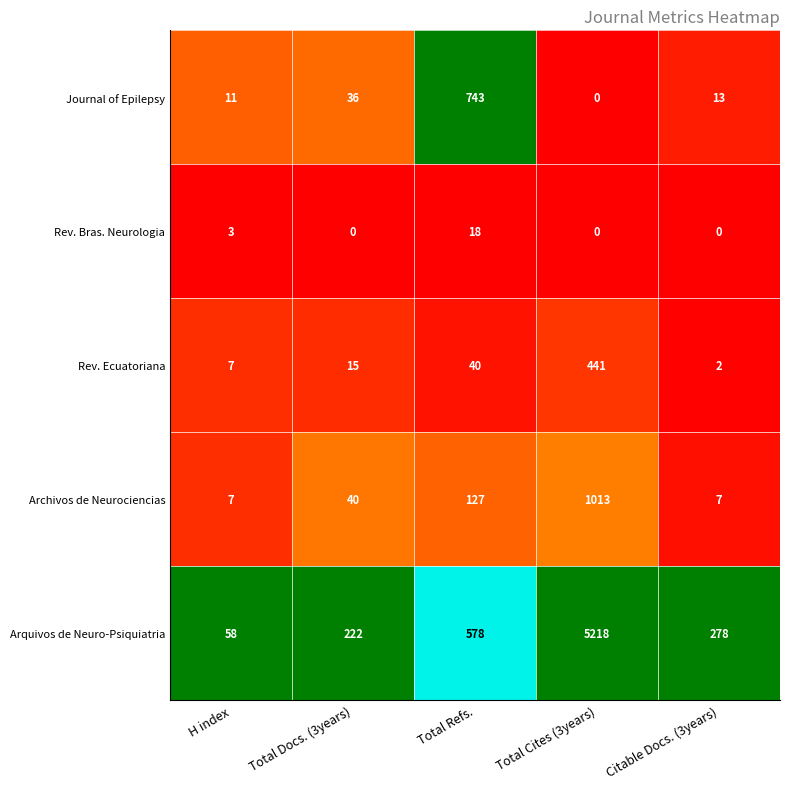

Reading left to right, what are all the values shown in this chart?

Journal of Epilepsy: H index=11	Total Docs. (3years)=36	Total Refs.=743	Total Cites (3years)=0	Citable Docs. (3years)=13
Rev. Bras. Neurologia: H index=3	Total Docs. (3years)=0	Total Refs.=18	Total Cites (3years)=0	Citable Docs. (3years)=0
Rev. Ecuatoriana: H index=7	Total Docs. (3years)=15	Total Refs.=40	Total Cites (3years)=441	Citable Docs. (3years)=2
Archivos de Neurociencias: H index=7	Total Docs. (3years)=40	Total Refs.=127	Total Cites (3years)=1013	Citable Docs. (3years)=7
Arquivos de Neuro-Psiquiatria: H index=58	Total Docs. (3years)=222	Total Refs.=578	Total Cites (3years)=5218	Citable Docs. (3years)=278